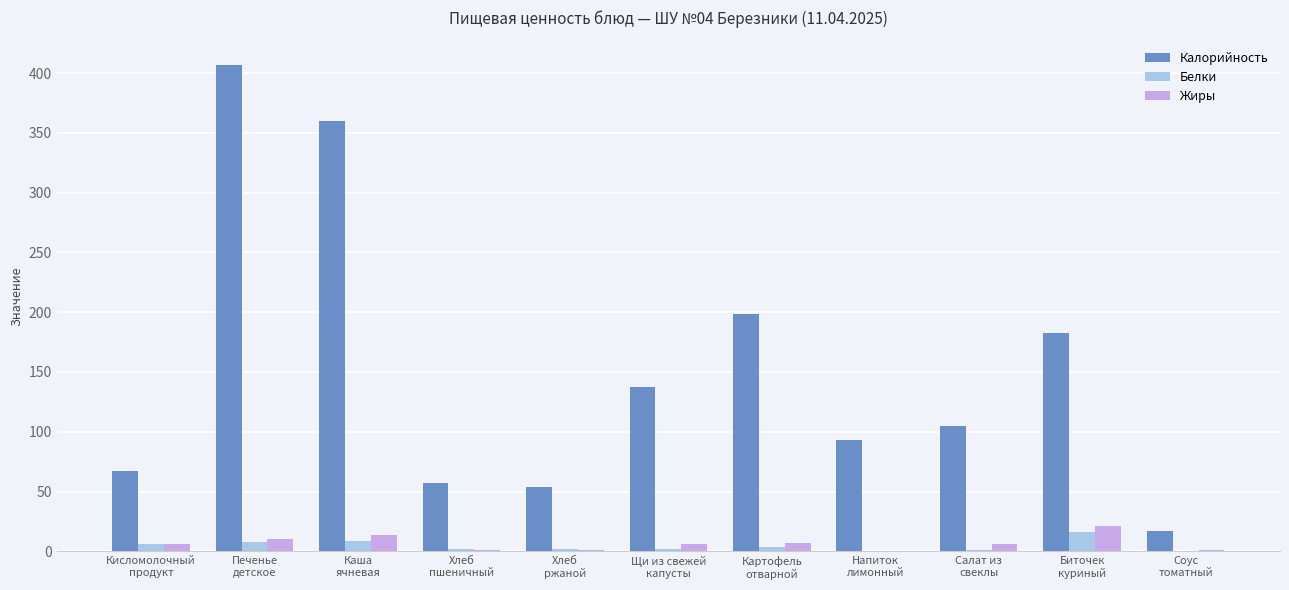

How many groups of bars are there?

11